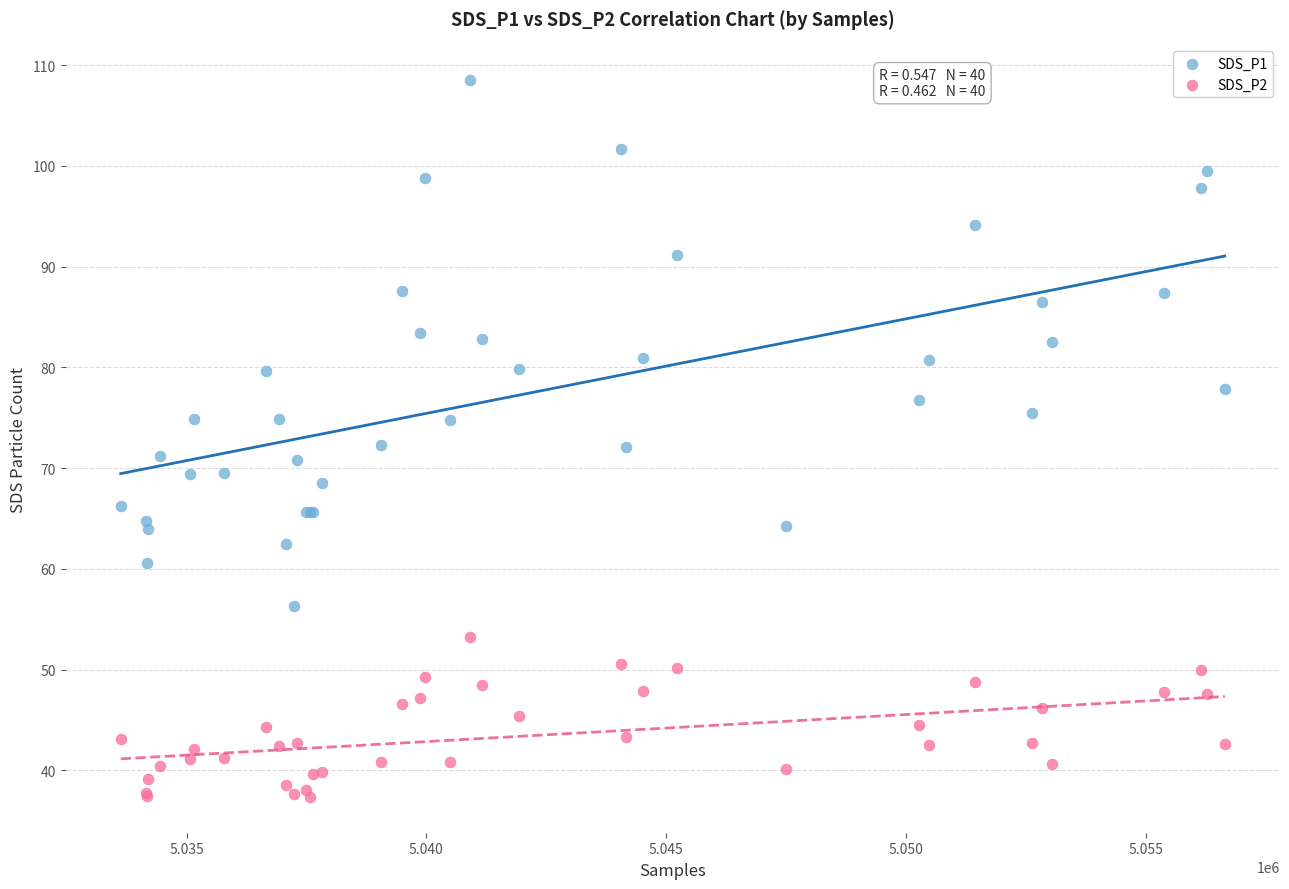

What is the X range (max minus min) for the scatter plot?

23018.0